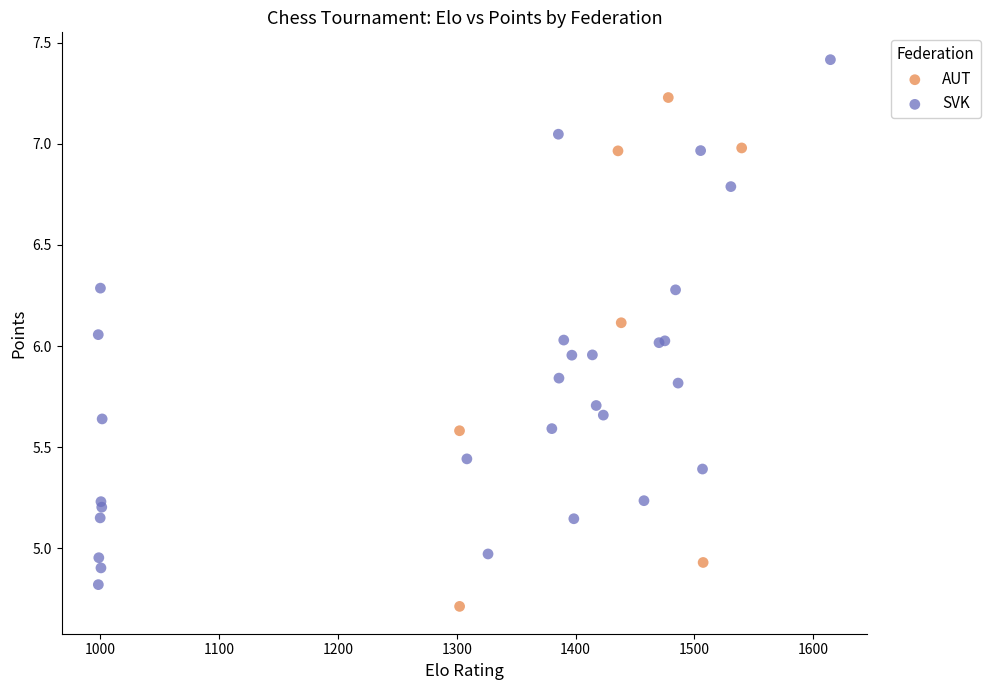

Which series reaches the maximum Y coordinate?

SVK